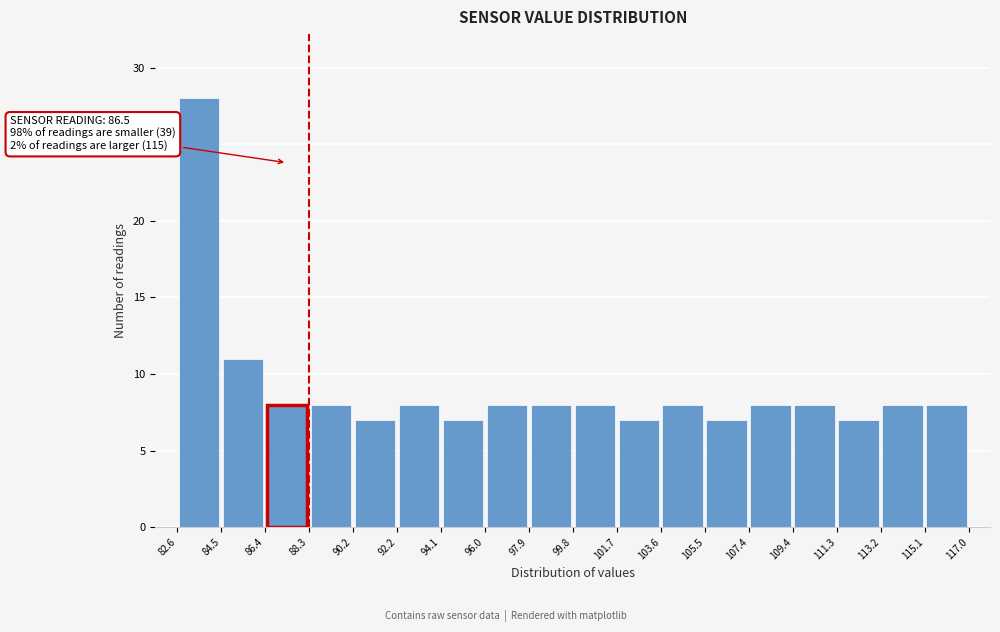

Which range on the x-axis has the tallest bar?

82.6 to 84.5